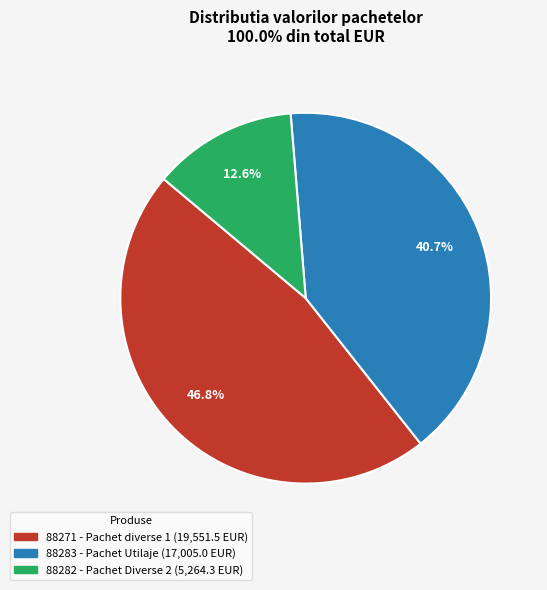

Is there a majority slice in this chart?

No